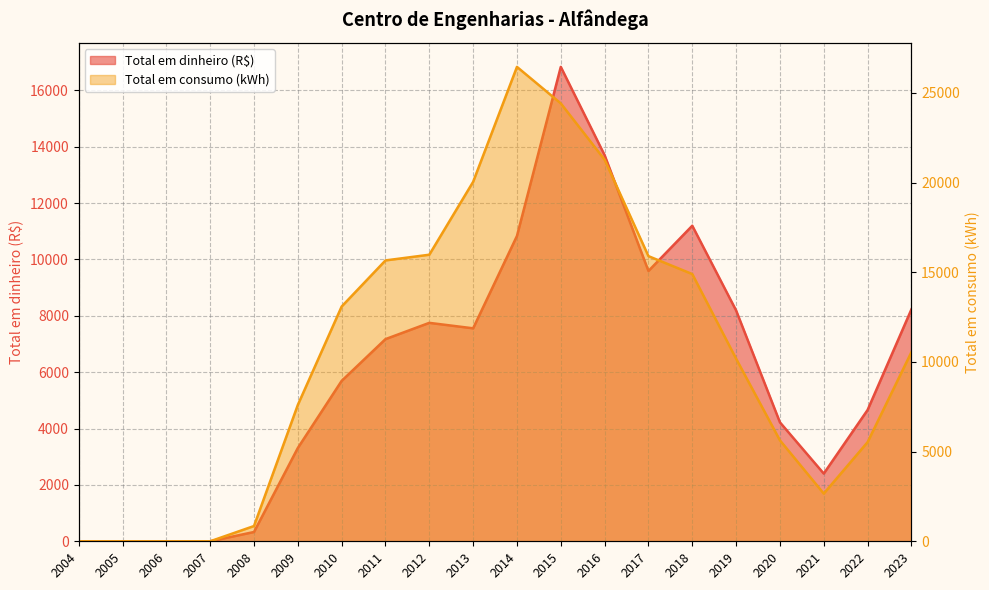

True or false: Total em consumo (kWh) and Total em dinheiro (R$) intersect in this chart.

False